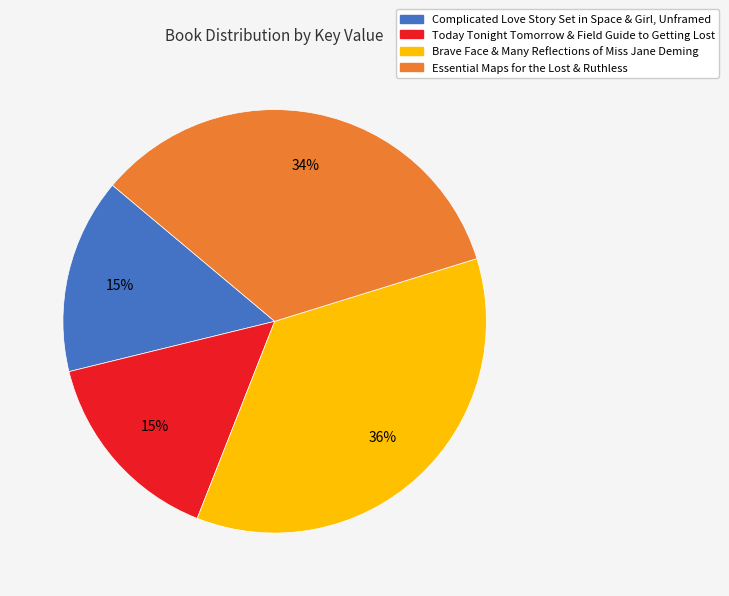

Is there a majority slice in this chart?

No